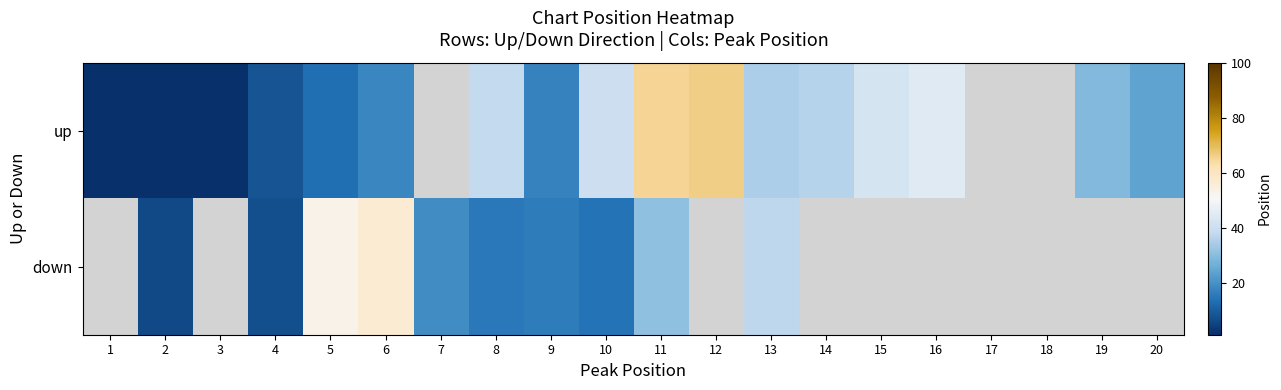

Which series changed the most between 14 and 15?

up